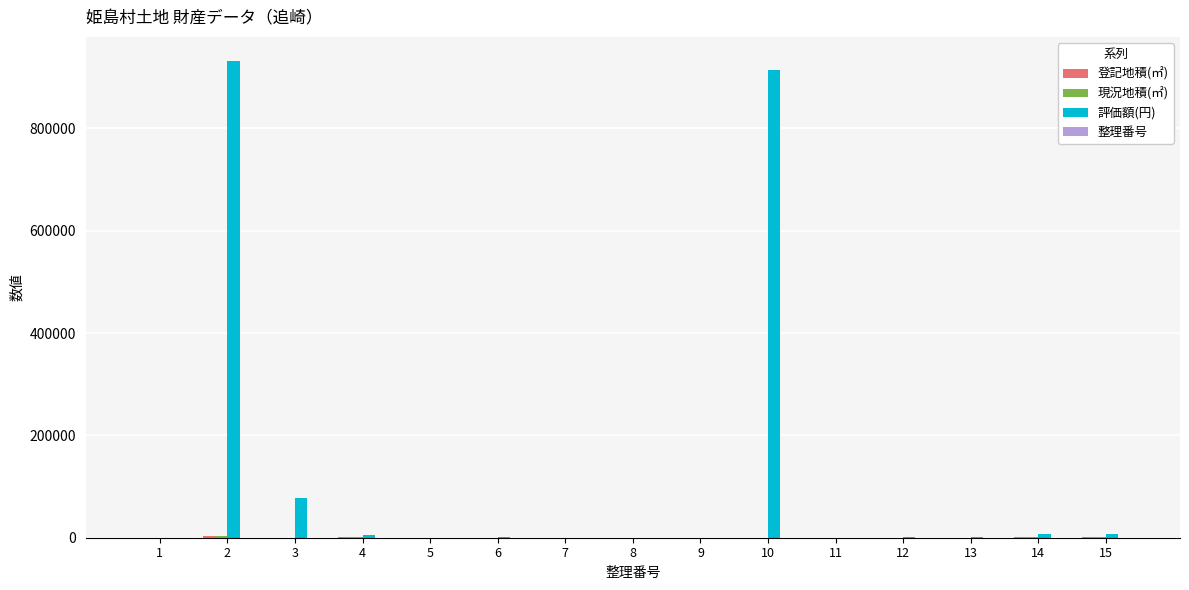

Which series has the largest total across all categories?

評価額(円)